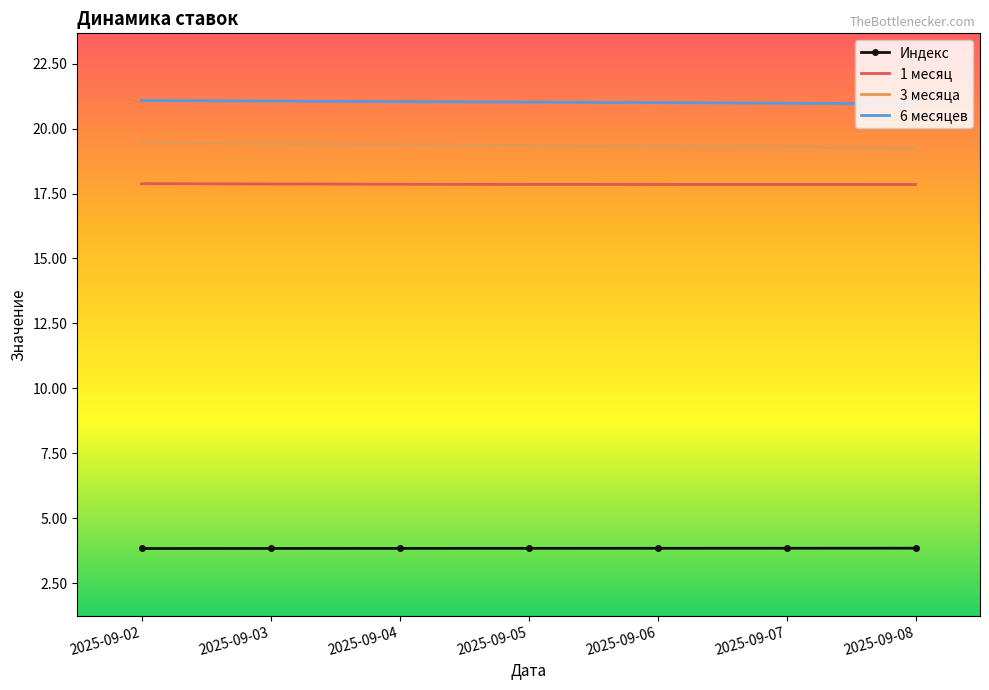

Rank the series at 2025-09-05 from highest to lowest value.

6 месяцев, 3 месяца, 1 месяц, Индекс